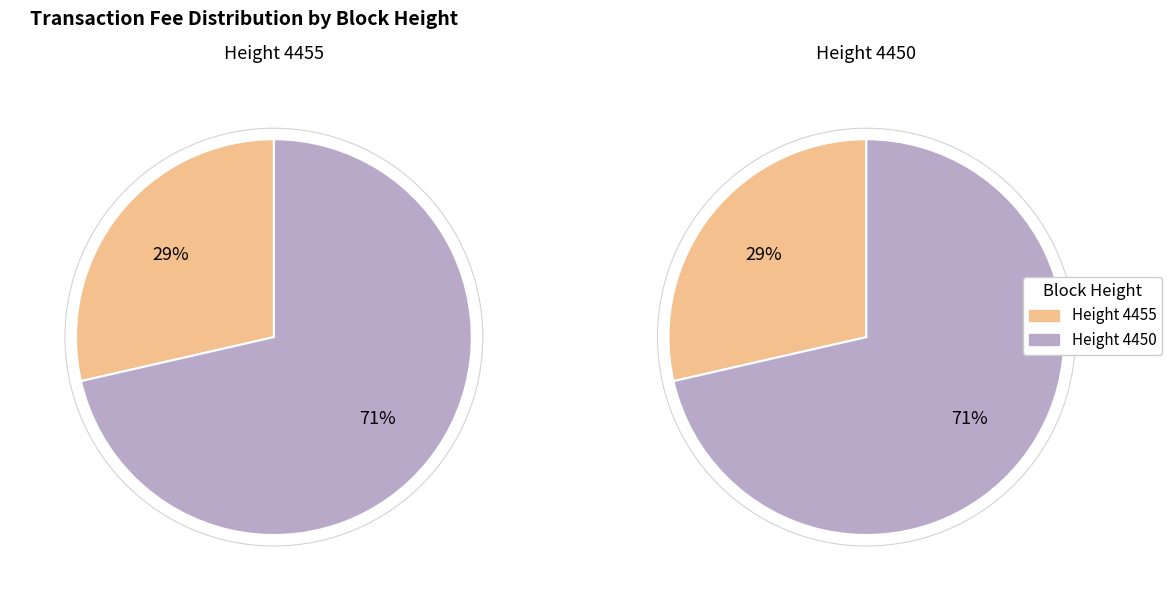

What is the smallest slice in the pie chart?

4455